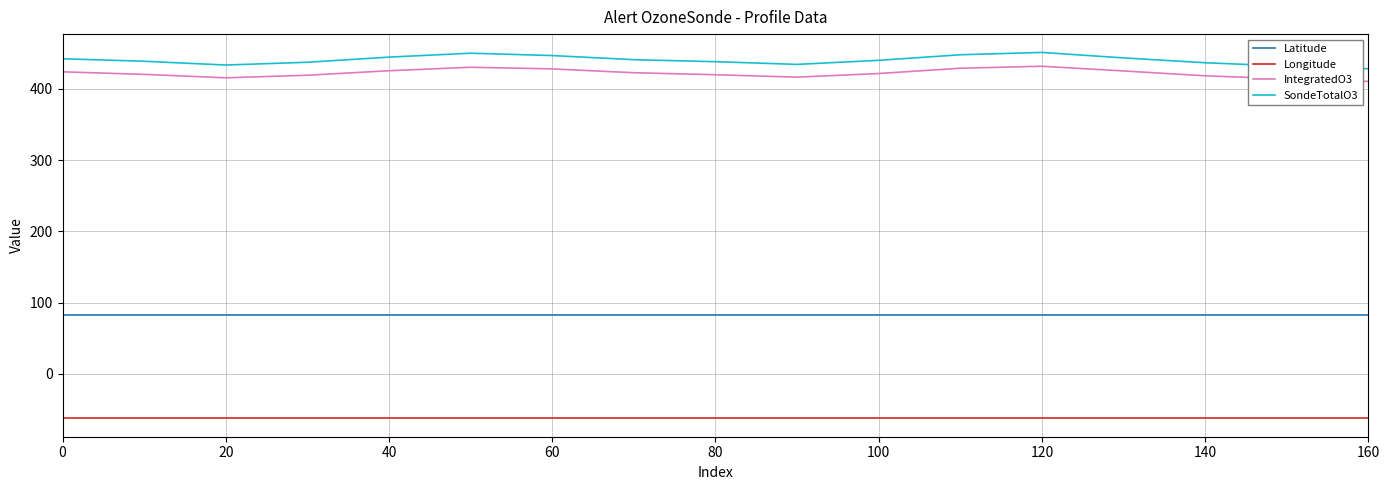

True or false: Longitude and IntegratedO3 cross at least once.

False